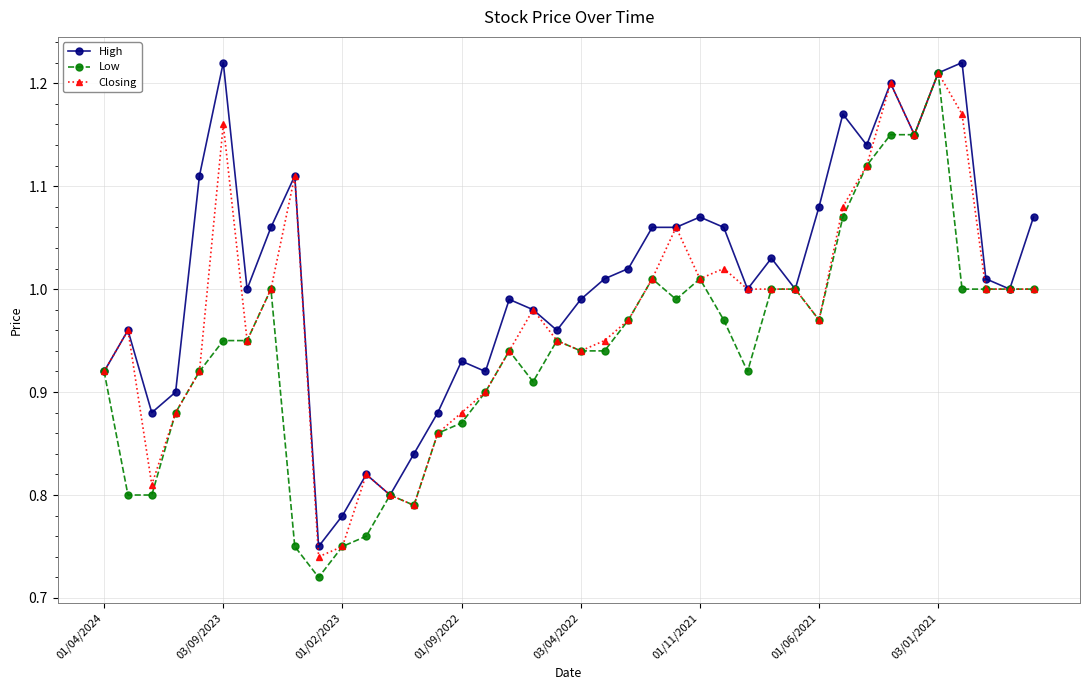

Which series has the largest total across all categories?

High